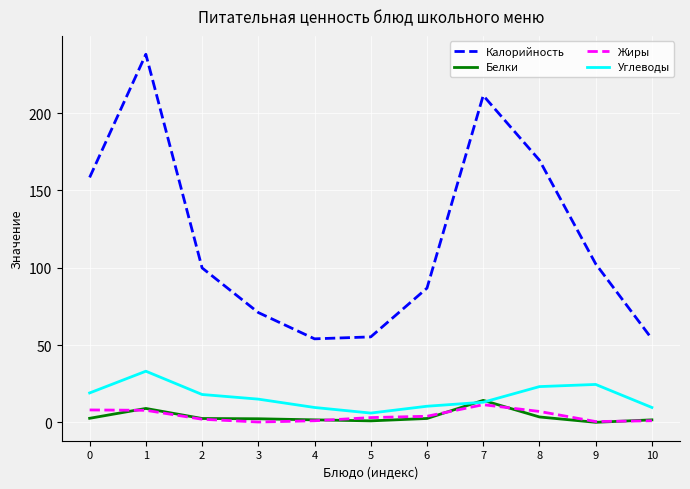

Which series has the largest total across all categories?

Калорийность